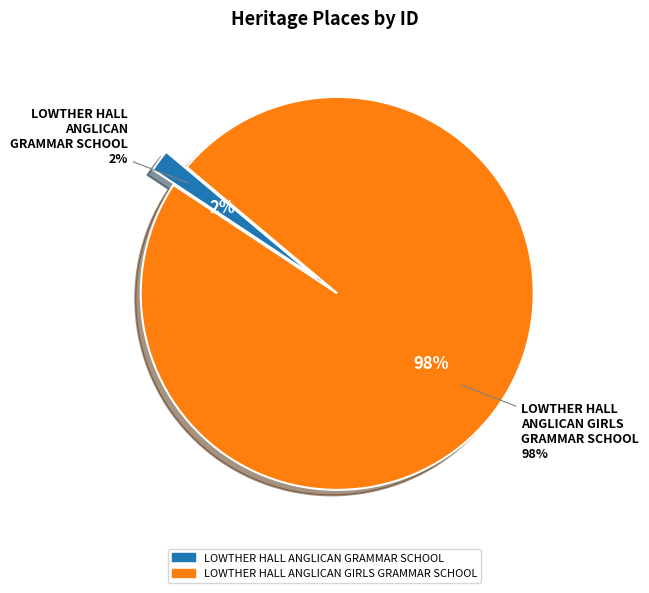

Which slice is the smallest?

LOWTHER HALL ANGLICAN GRAMMAR SCHOOL